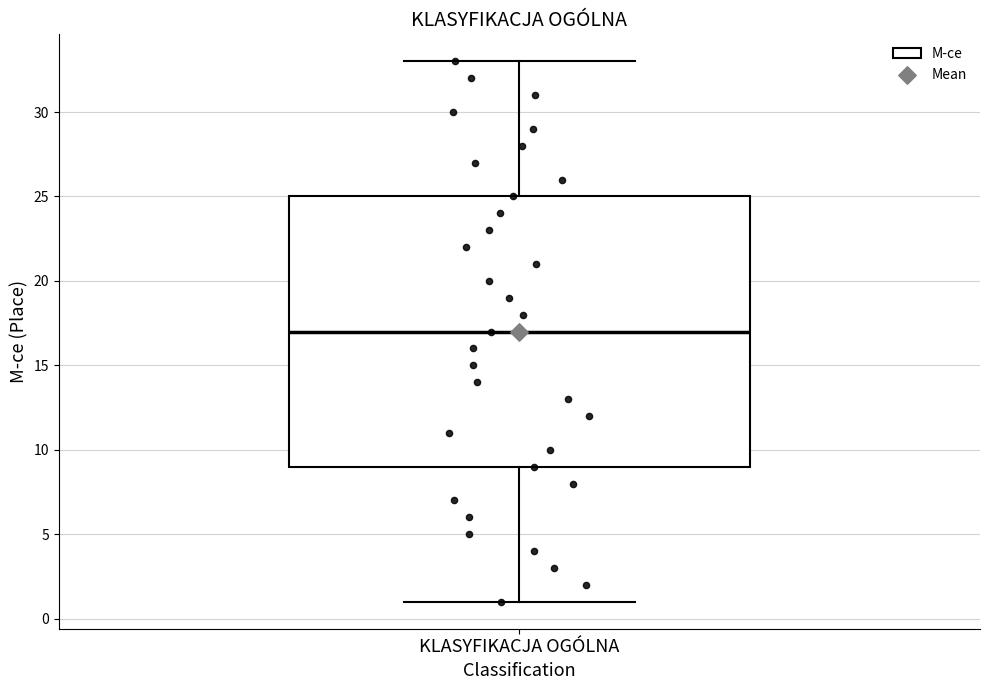

Transcribe this box plot: give where the median line is, the range the box spans, and where the two whiskers end, as read against the y-axis. The values are not printed on the chart, so give them approximately, as read against the axis.

median 17, box 9 to 25, whiskers 1 to 33